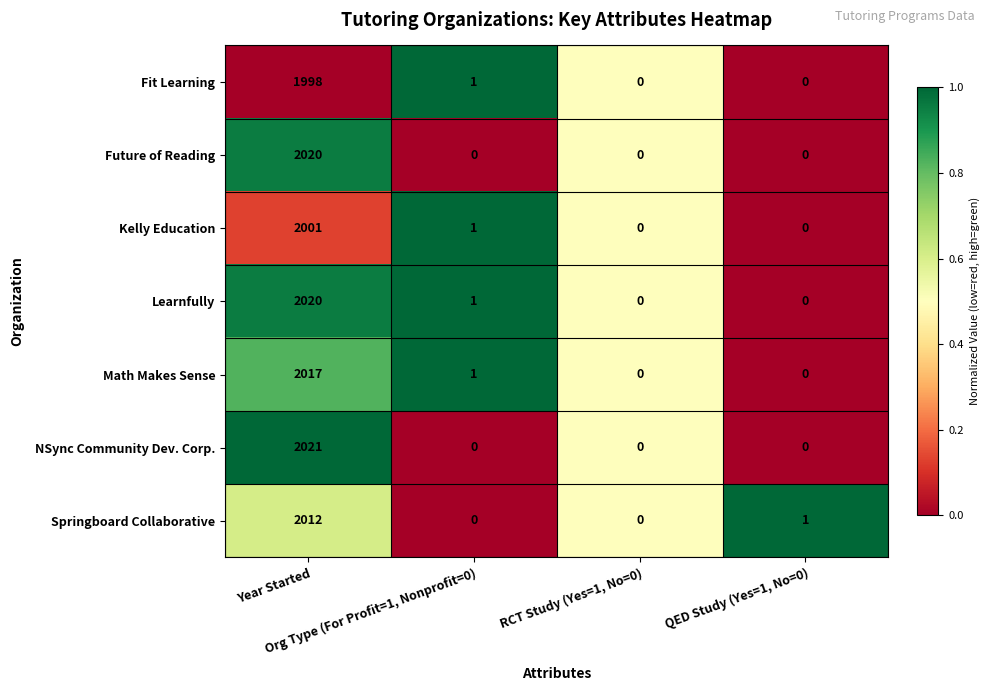

How many series are shown in this chart?

7